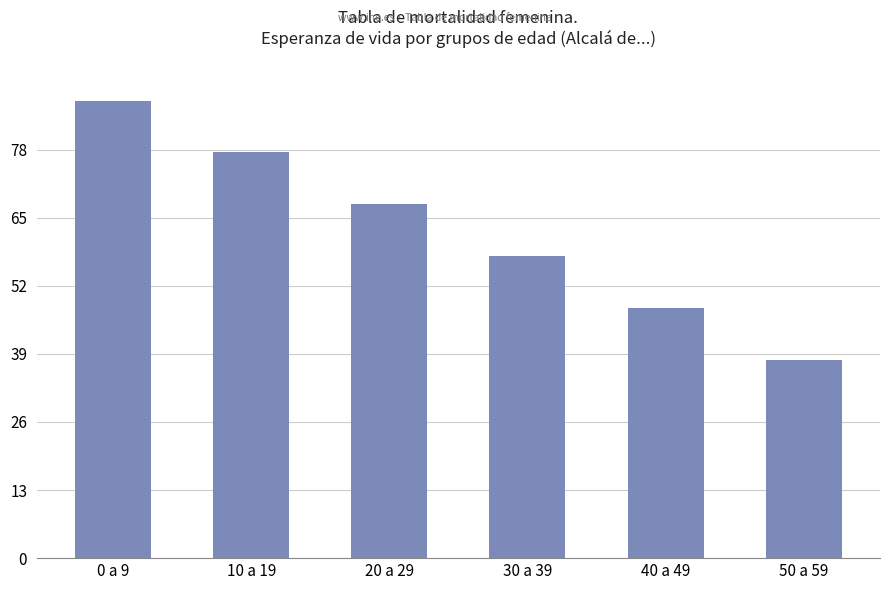

What position from the left is 40 a 49?

5